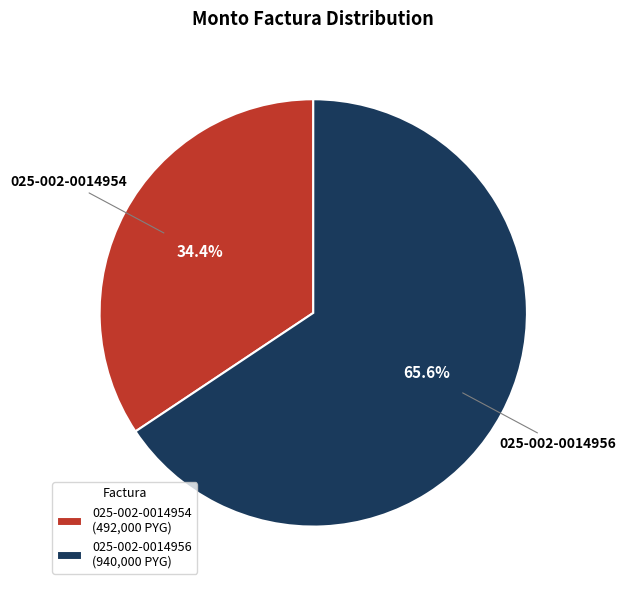

Rank the categories by value from lowest to highest.

025-002-0014954, 025-002-0014956